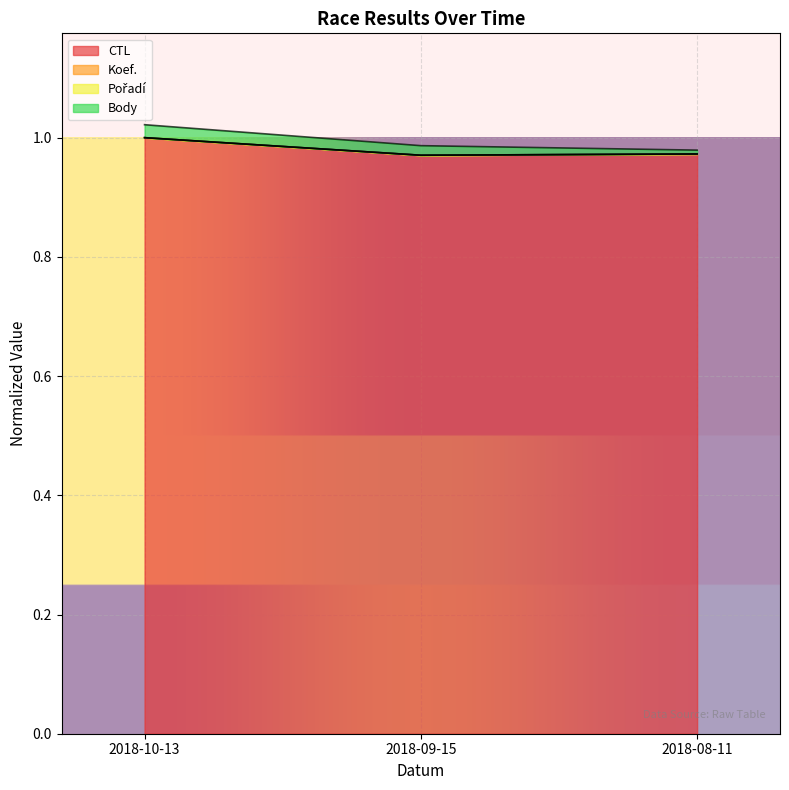

What is the average value of the CTL series?

1.0